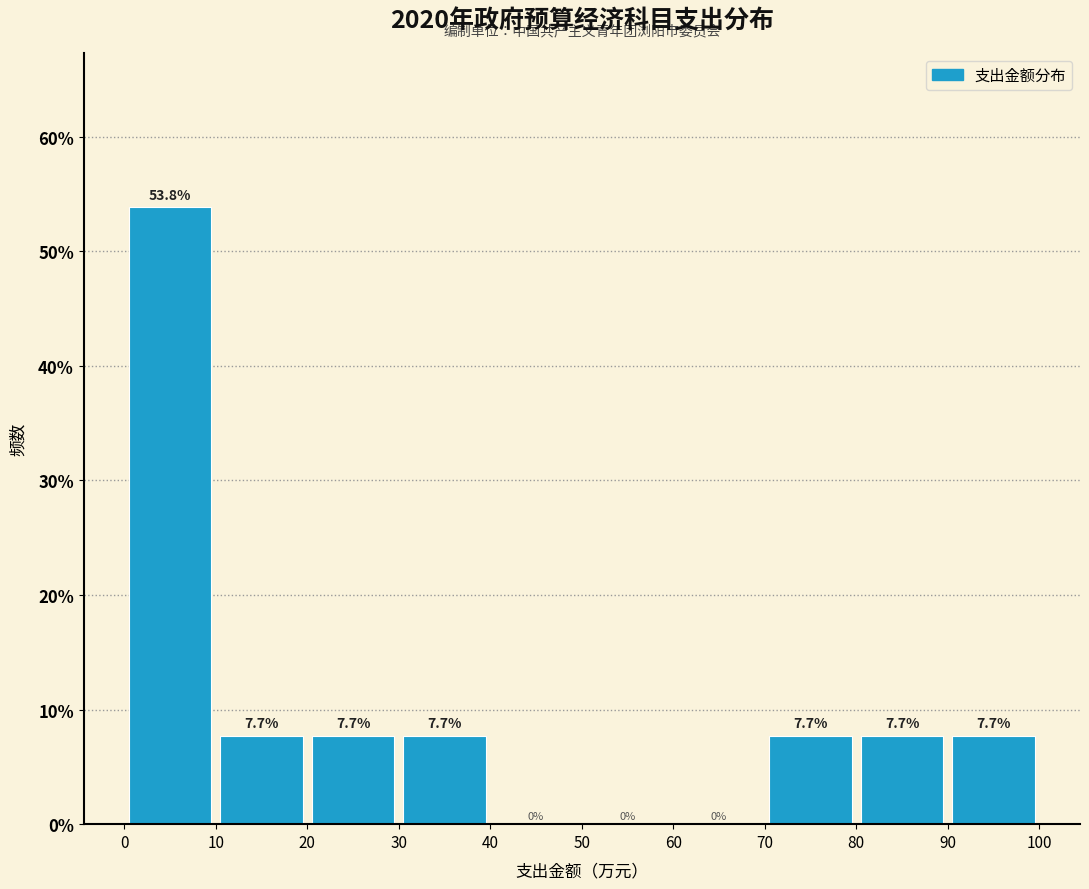

Over which range of the x-axis is the bar tallest?

0 to 10